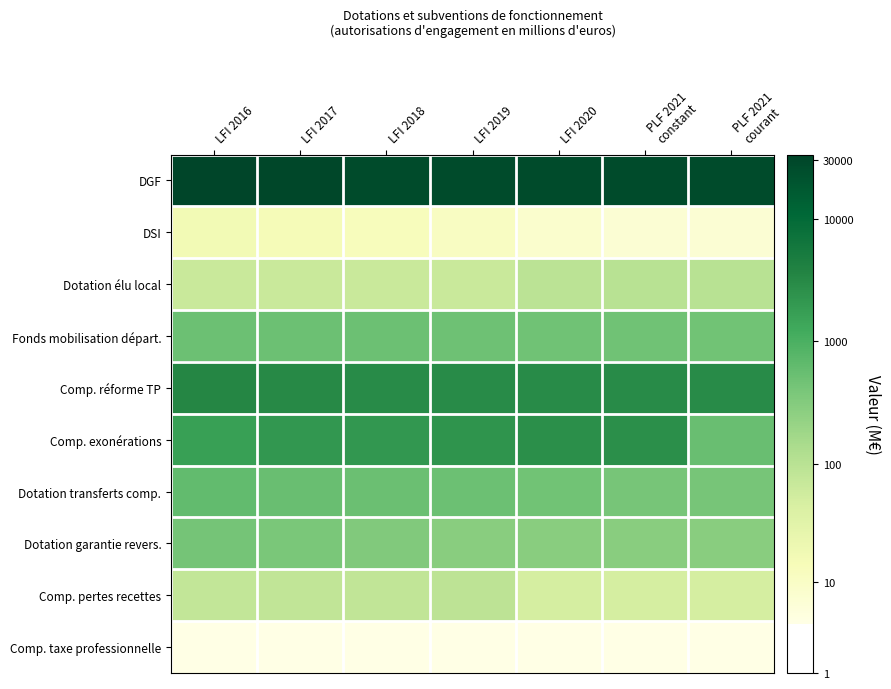

Reading right to left, transcribe all the data shown in this chart.

DGF: PLF 2021
courant=4.4	PLF 2021
constant=4.4	LFI 2020=4.4	LFI 2019=4.4	LFI 2018=4.4	LFI 2017=4.5	LFI 2016=4.5
DSI: PLF 2021
courant=0.9	PLF 2021
constant=0.9	LFI 2020=1.0	LFI 2019=1.1	LFI 2018=1.1	LFI 2017=1.2	LFI 2016=1.3
Dotation élu local: PLF 2021
courant=2.0	PLF 2021
constant=2.0	LFI 2020=2.0	LFI 2019=1.8	LFI 2018=1.8	LFI 2017=1.8	LFI 2016=1.8
Fonds mobilisation départ.: PLF 2021
courant=2.7	PLF 2021
constant=2.7	LFI 2020=2.7	LFI 2019=2.7	LFI 2018=2.7	LFI 2017=2.7	LFI 2016=2.7
Comp. réforme TP: PLF 2021
courant=3.5	PLF 2021
constant=3.5	LFI 2020=3.5	LFI 2019=3.5	LFI 2018=3.5	LFI 2017=3.5	LFI 2016=3.5
Comp. exonérations: PLF 2021
courant=2.7	PLF 2021
constant=3.4	LFI 2020=3.4	LFI 2019=3.4	LFI 2018=3.3	LFI 2017=3.3	LFI 2016=3.2
Dotation transferts comp.: PLF 2021
courant=2.6	PLF 2021
constant=2.6	LFI 2020=2.7	LFI 2019=2.7	LFI 2018=2.7	LFI 2017=2.7	LFI 2016=2.8
Dotation garantie revers.: PLF 2021
courant=2.5	PLF 2021
constant=2.5	LFI 2020=2.5	LFI 2019=2.5	LFI 2018=2.5	LFI 2017=2.6	LFI 2016=2.6
Comp. pertes recettes: PLF 2021
courant=1.7	PLF 2021
constant=1.7	LFI 2020=1.7	LFI 2019=2.0	LFI 2018=1.9	LFI 2017=1.9	LFI 2016=1.9
Comp. taxe professionnelle: PLF 2021
courant=0.7	PLF 2021
constant=0.7	LFI 2020=0.7	LFI 2019=0.7	LFI 2018=0.7	LFI 2017=0.7	LFI 2016=0.7